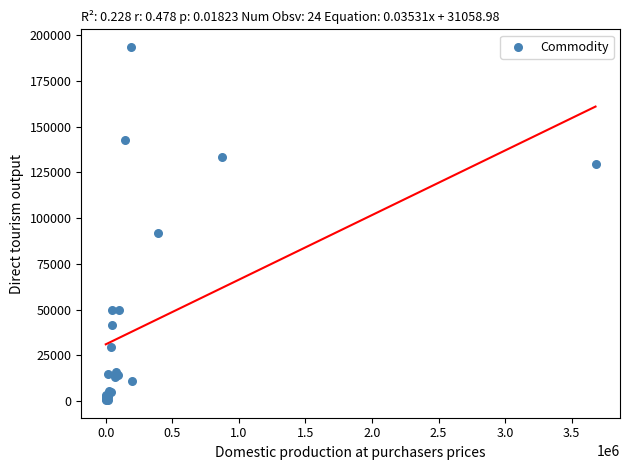

What Y value in the scatter plot is closest to 97044?

92110